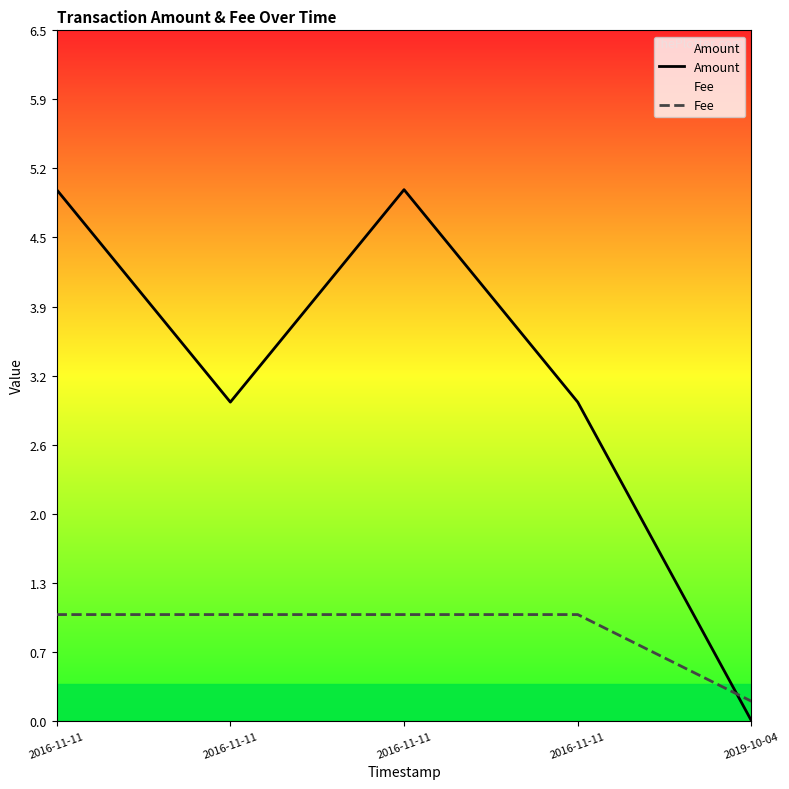

Which category has the highest value across all series?

2016-11-11